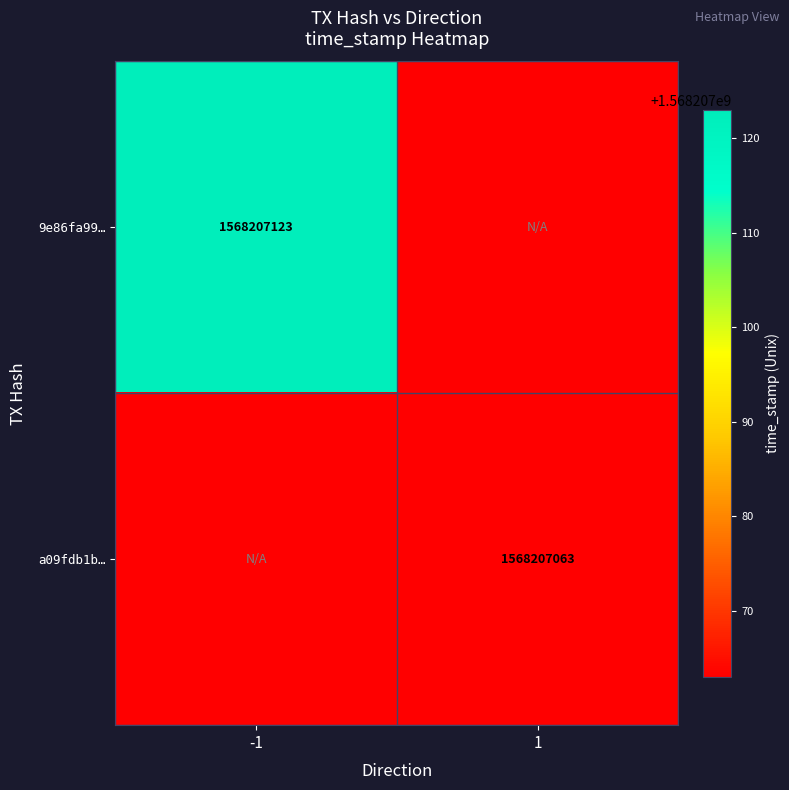

The value of 9e86fa99… at -1 is 1568207123. True or false?

True